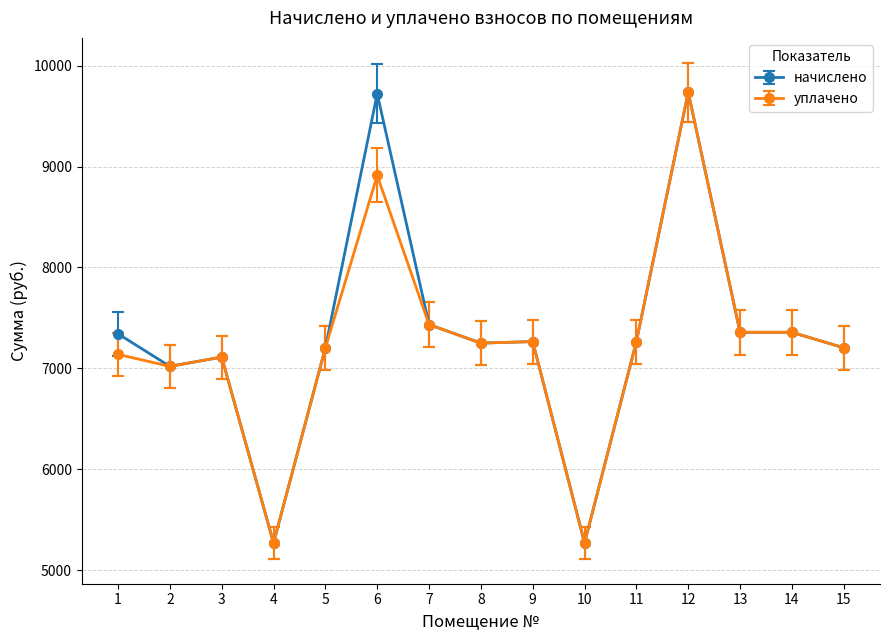

At how many categories does at least one series exceed 8782?

2